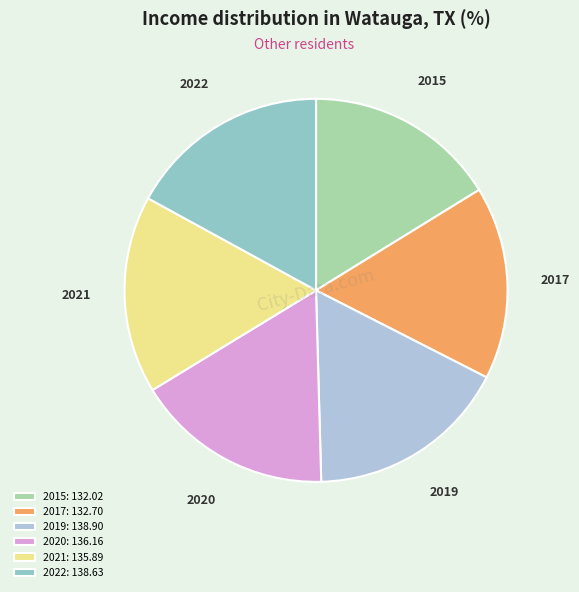

What is the ratio of the value at 2019 to the value at 2015?

1.1